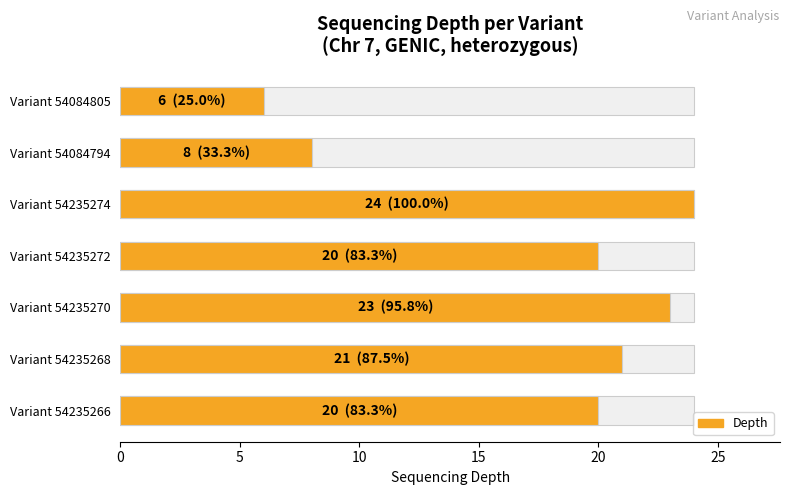

What is the change in value from Variant 54235270 to Variant 54084794?

-15